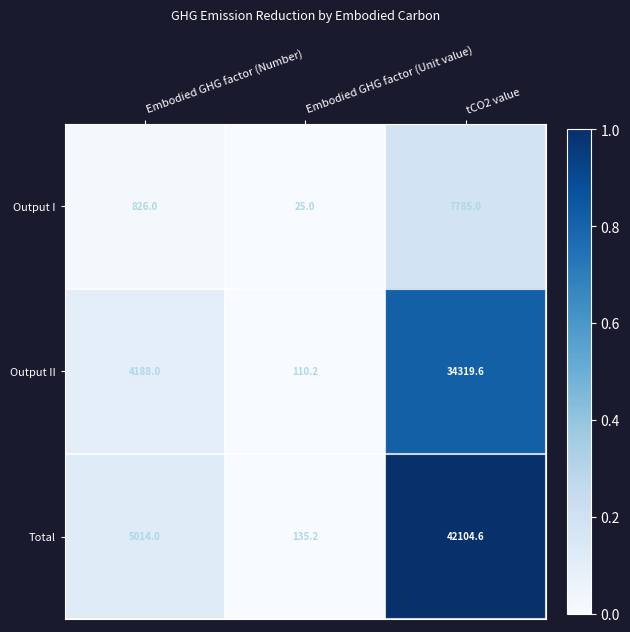

Is the value of Output II at tCO2 value greater than the value of Output I at Embodied GHG factor (Unit value)?

Yes